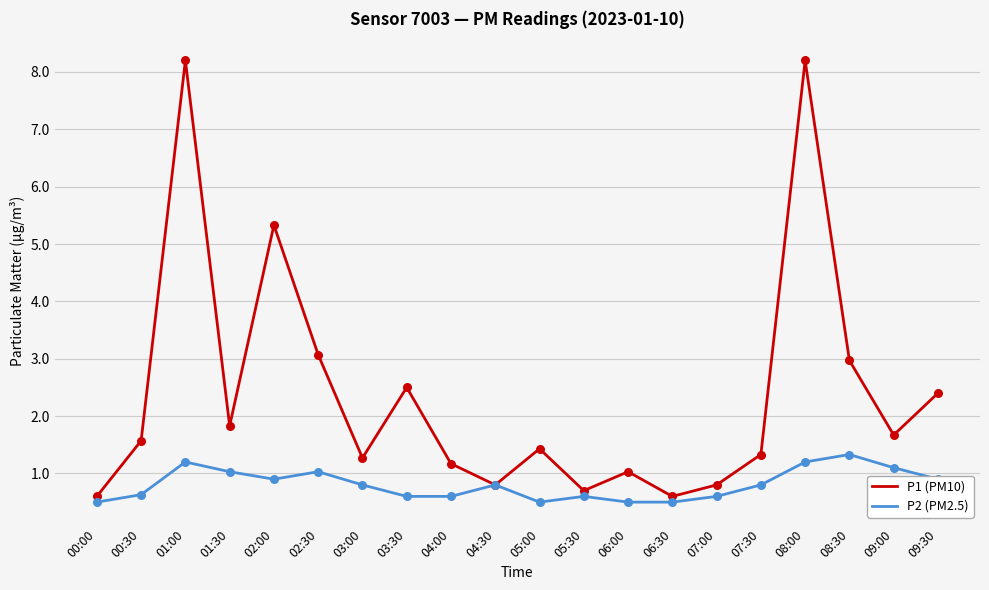

Is the value of P1 (PM10) at 01:30 greater than the value of P2 (PM2.5) at 08:30?

Yes